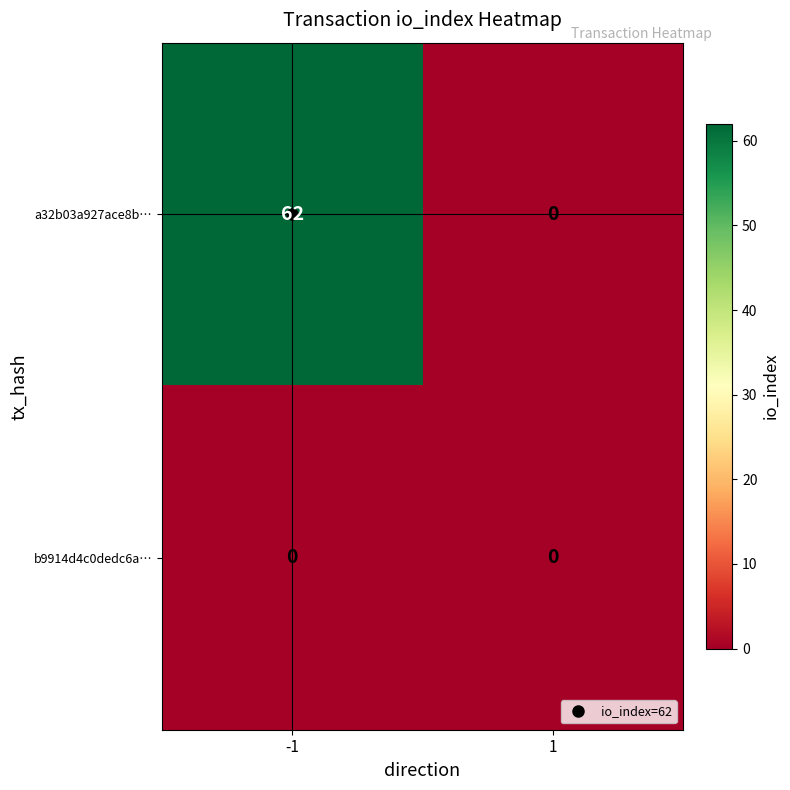

Rank the series by their maximum value, from highest to lowest.

a32b03a927ace8b…, b9914d4c0dedc6a…